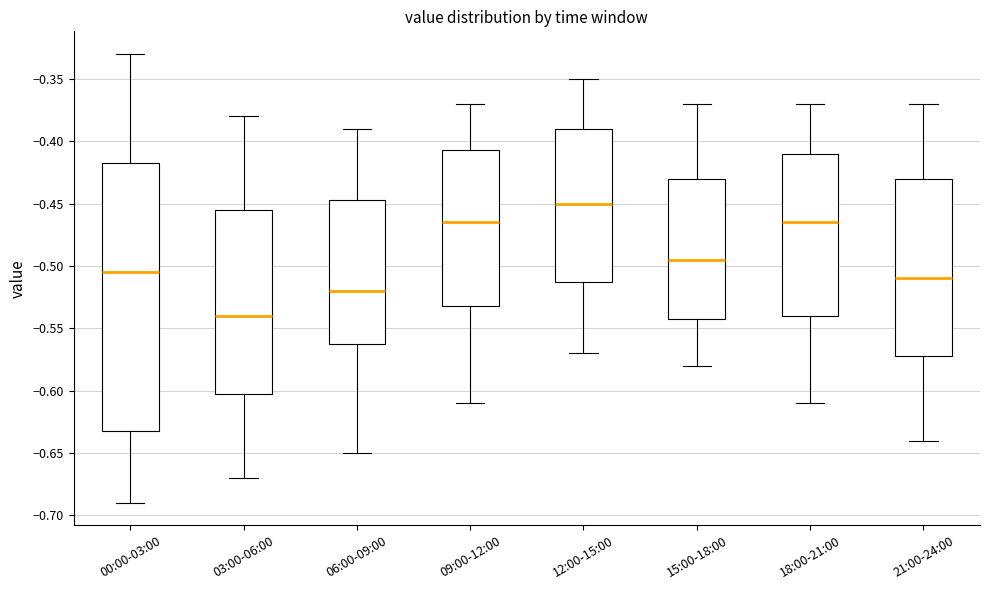

Which box's median line is the lowest?

03:00-06:00